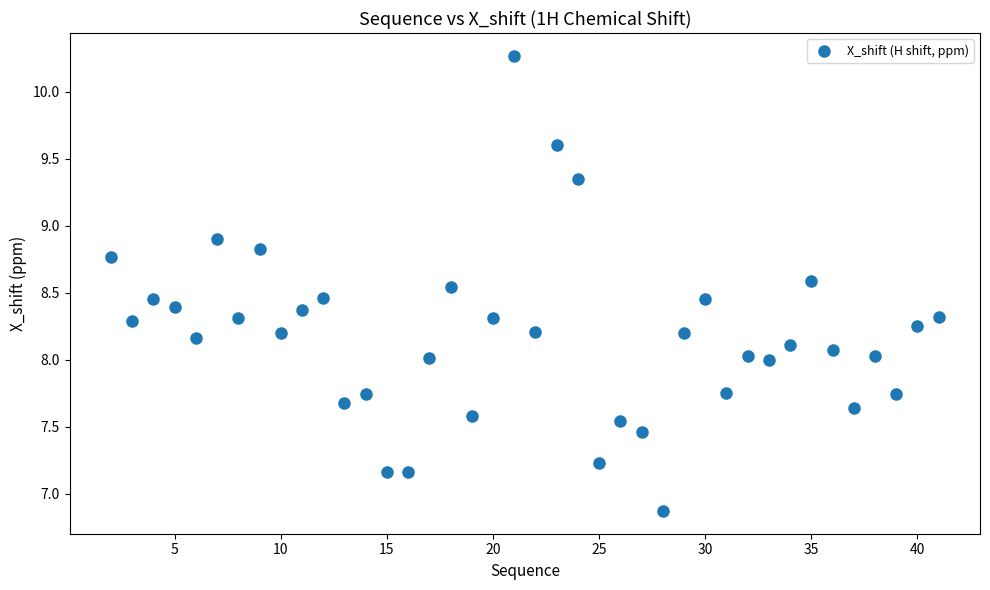

What is the range of X values (max minus min)?

39.0